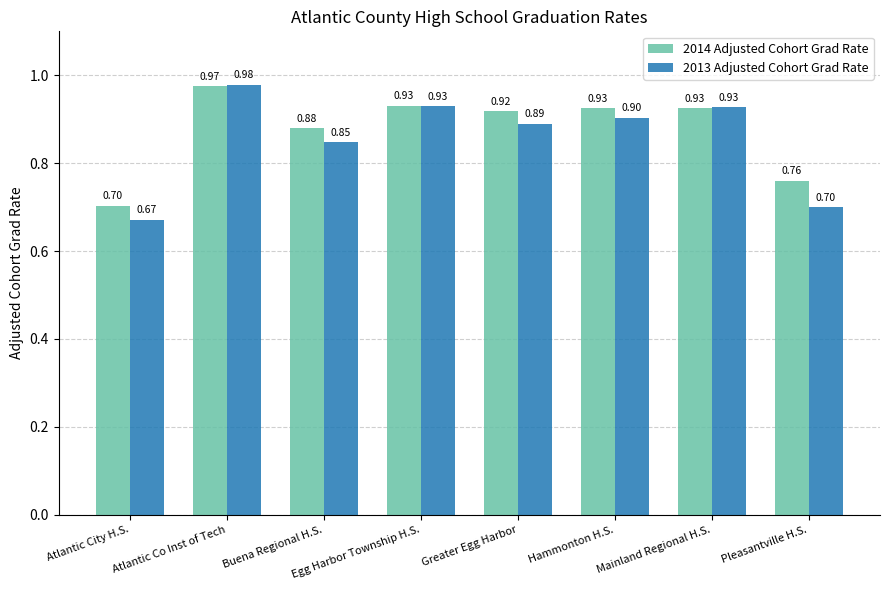

What are all the series names shown in the legend?

2014 Adjusted Cohort Grad Rate, 2013 Adjusted Cohort Grad Rate